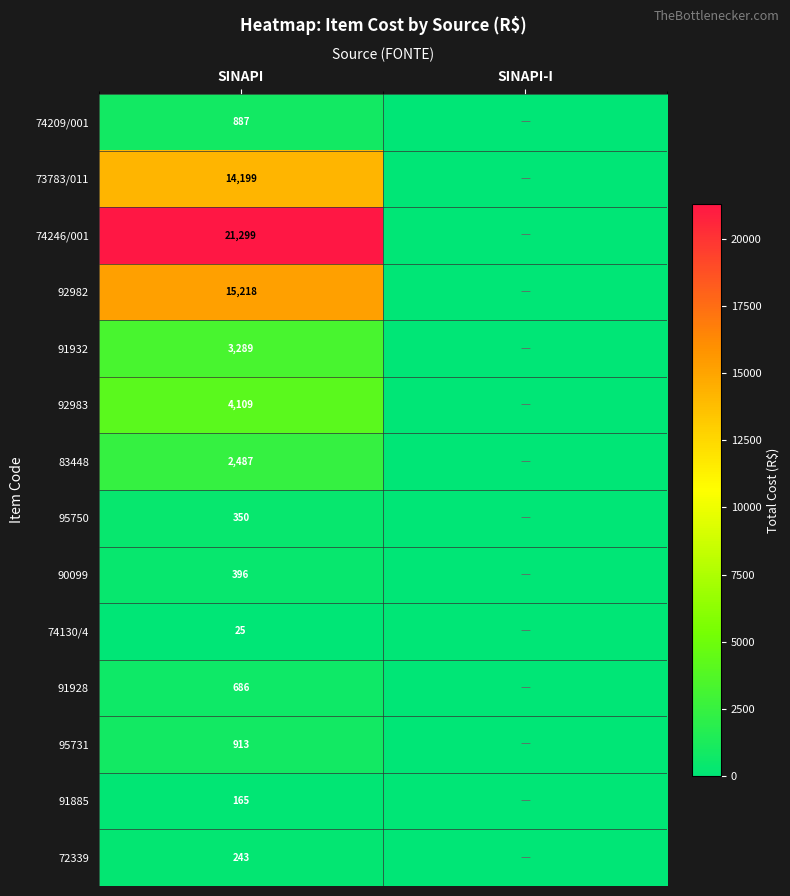

True or false: 95731 has a value of 564 at SINAPI.

False